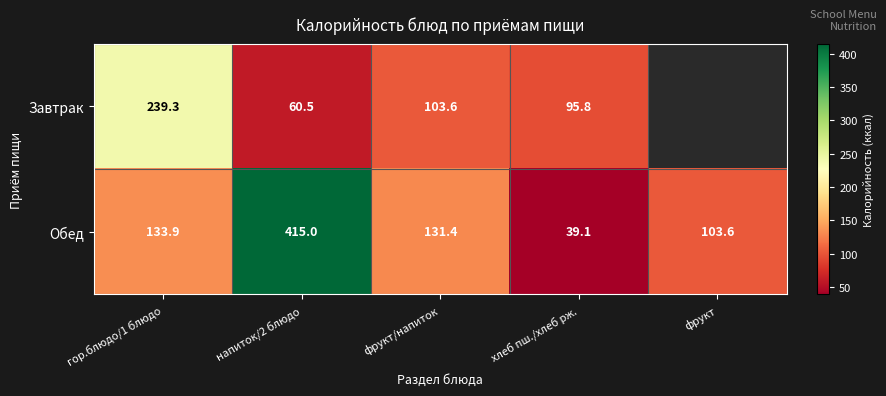

At how many categories does at least one series exceed 303?

1